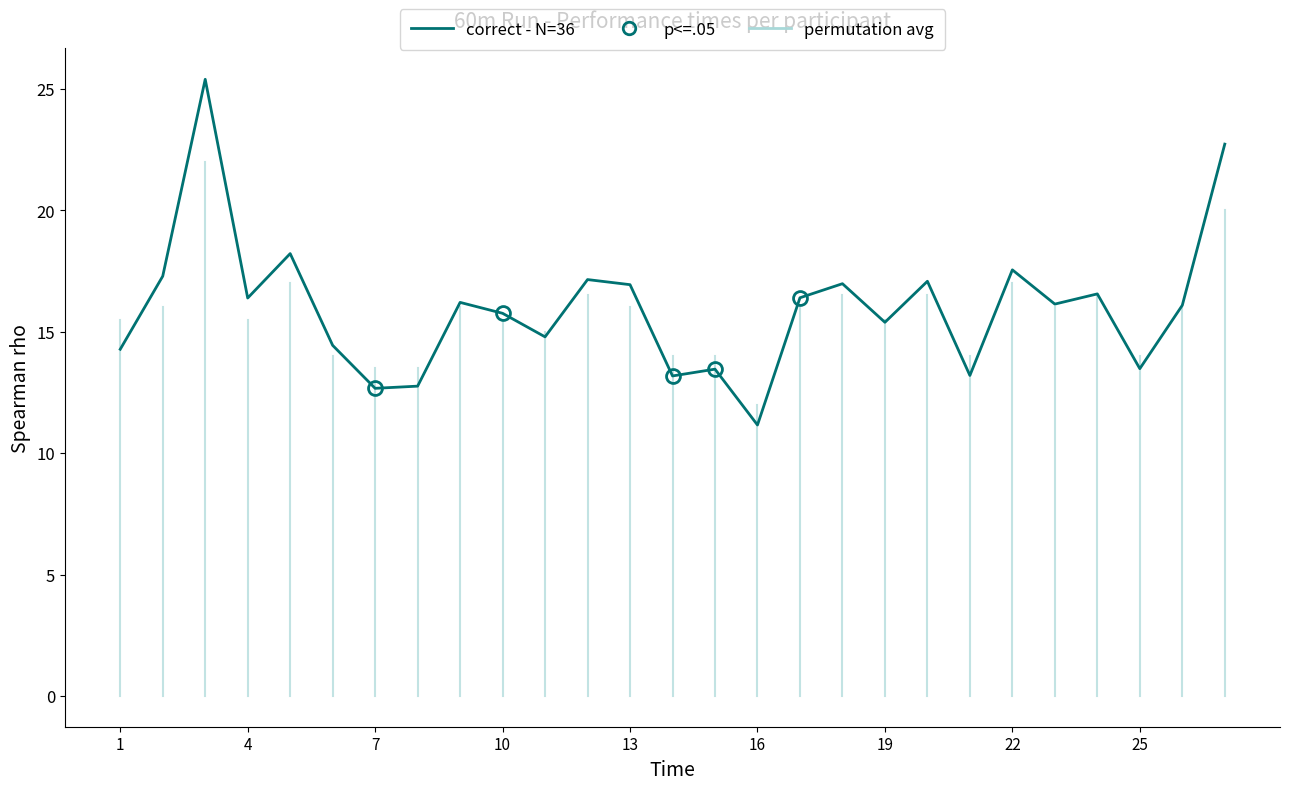

What is the difference between the maximum and minimum values?

14.2